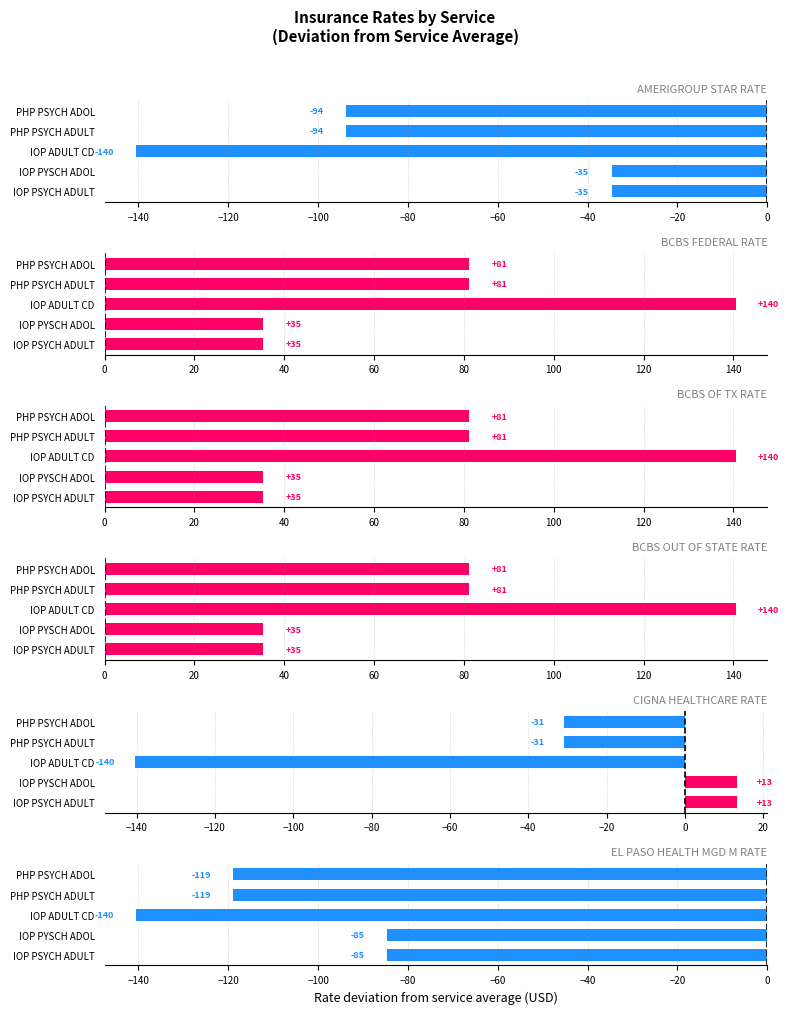

What is the value of the BCBS FEDERAL RATE bar at the 3rd from the left?

140.5